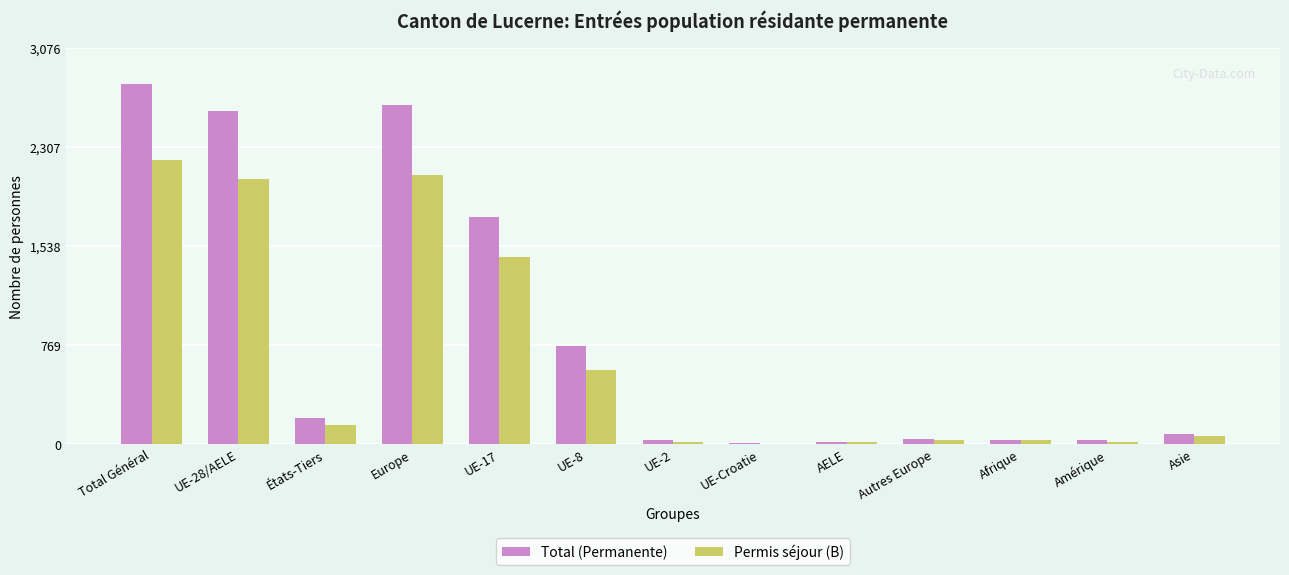

What is the sum of all Permis séjour (B) values?

8716